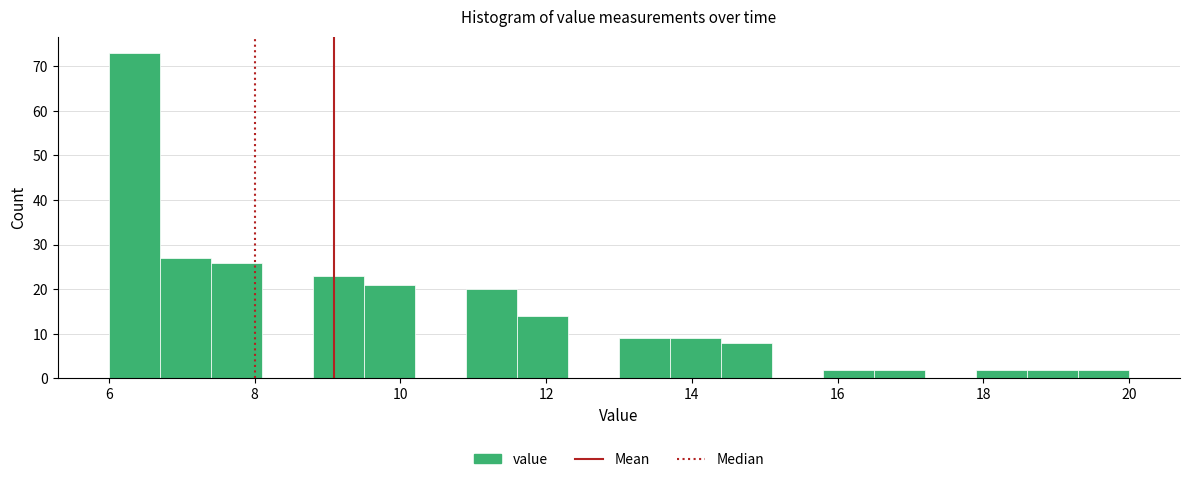

Around what value on the x-axis is the tallest bar? Give the approximate position of its centre, as read against the axis.

6.4